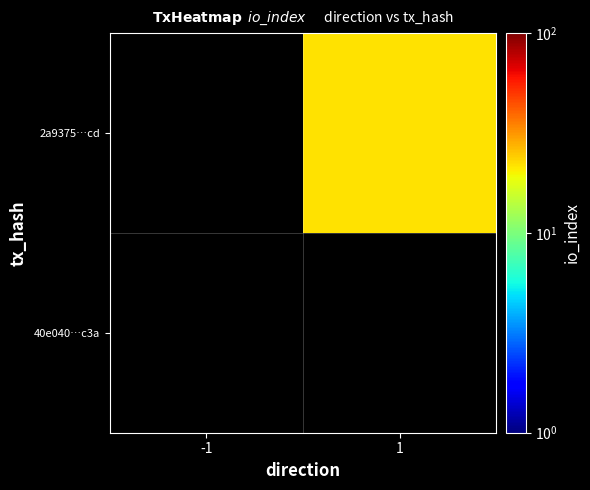

Rank the series by their average value, from highest to lowest.

40e040…c3a, 2a9375…cd